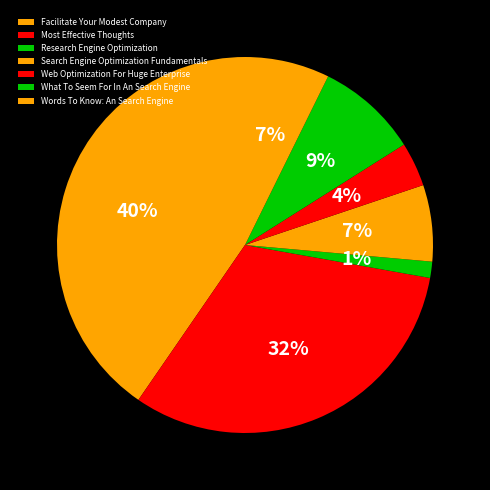

Is Web Optimization For Huge Enterprise the majority of the pie?

No